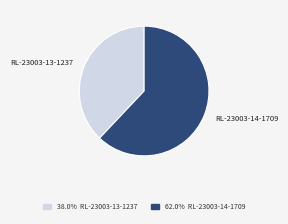

Rank the categories by value from highest to lowest.

RL-23003-14-1709, RL-23003-13-1237